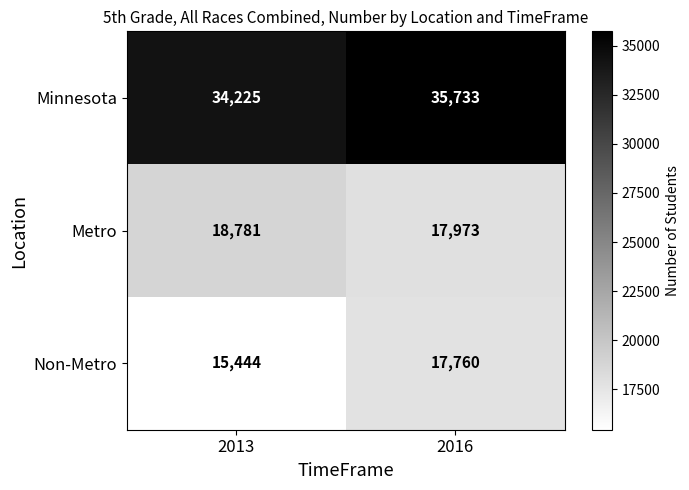

At how many categories does at least one series exceed 26497?

2